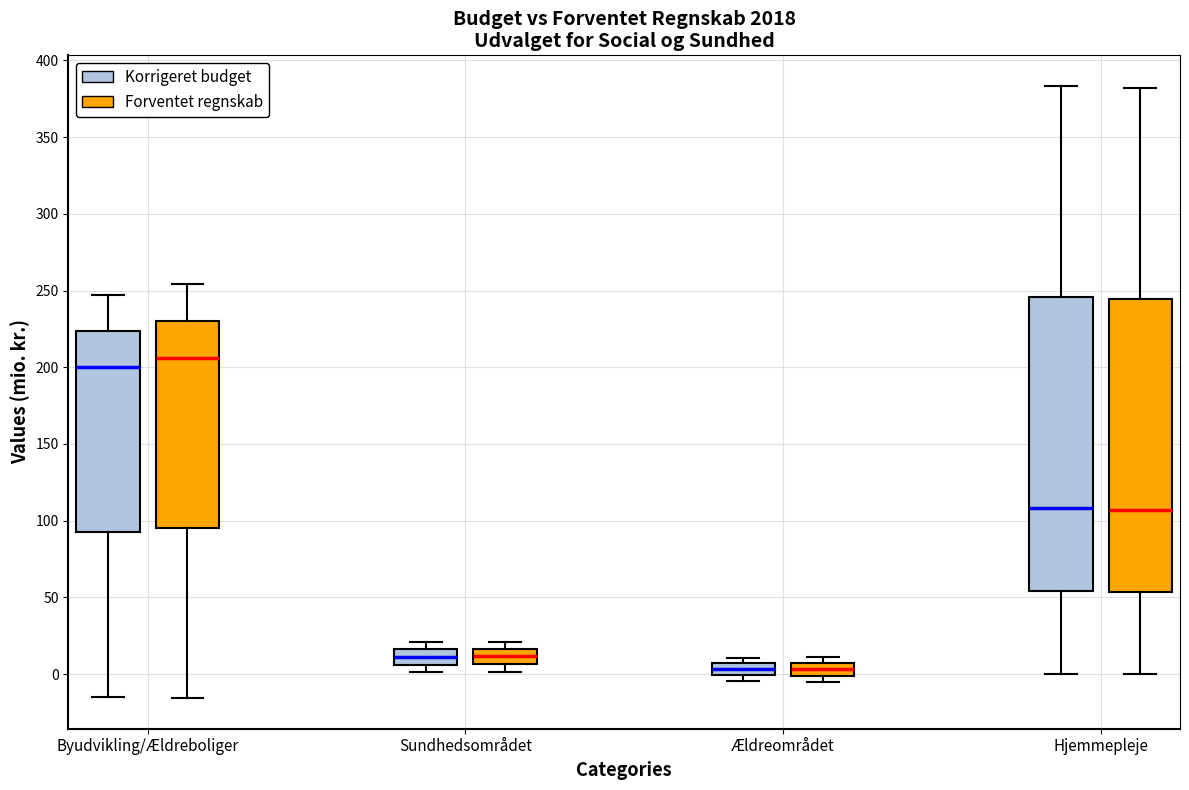

Where is the upper edge of the box for Byudvikling/Ældreboliger (Korrigeret budget) on the y-axis? The values are not printed on the chart, so give them approximately, as read against the axis.

225